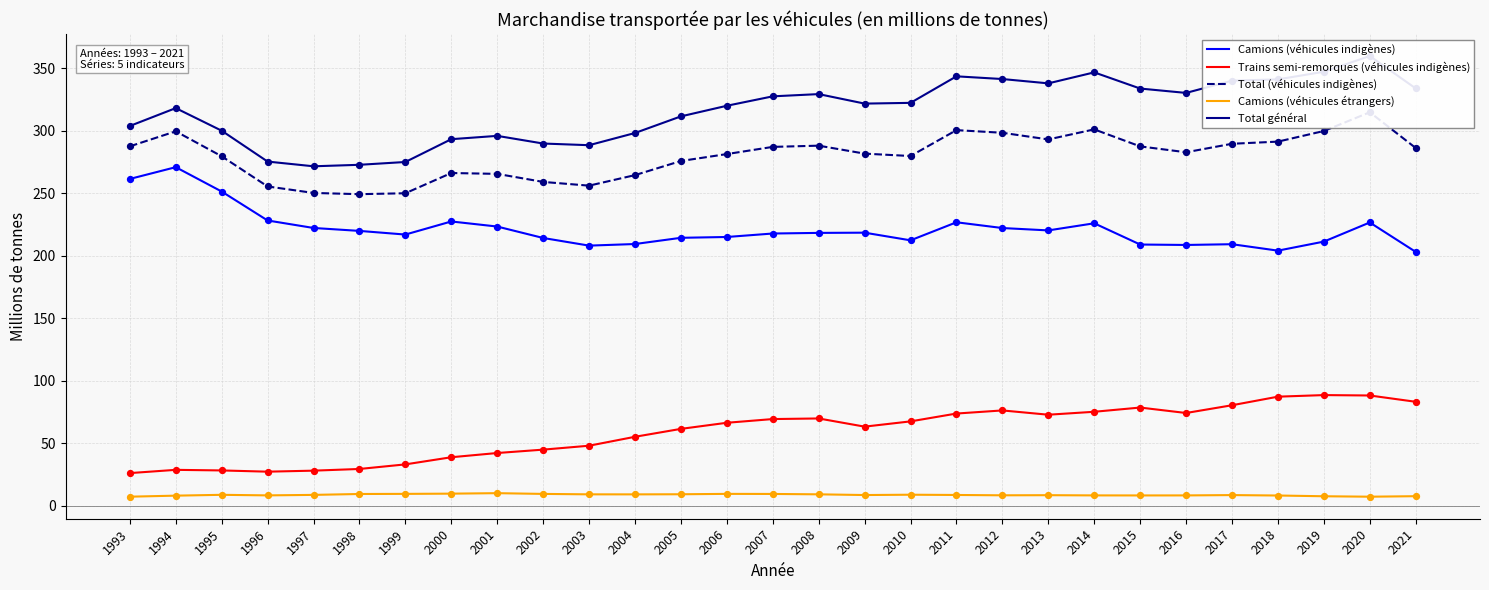

What is the total value across all series at 2007?

911.0